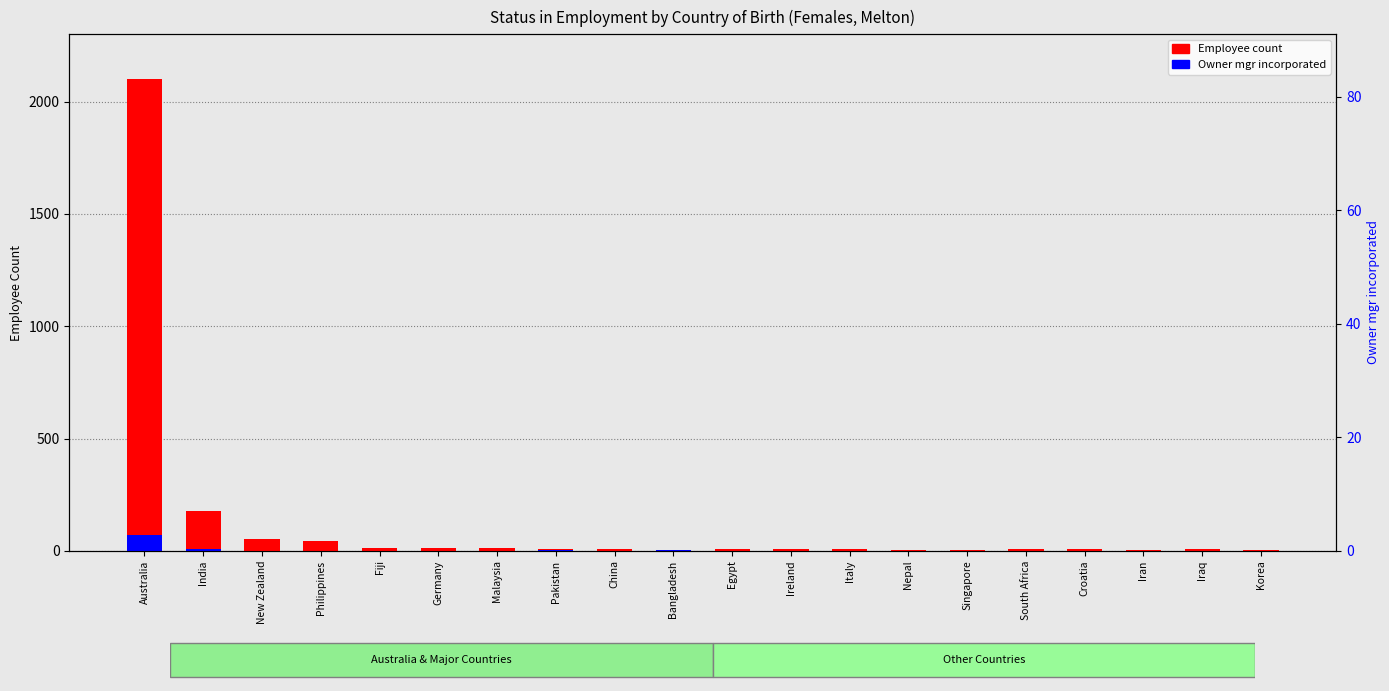

Reading right to left, transcribe all the data shown in this chart.

Employee count: Korea=3	Iraq=6	Iran=4	Croatia=7	South Africa=7	Singapore=5	Nepal=3	Italy=10	Ireland=9	Egypt=7	Bangladesh=4	China=8	Pakistan=9	Malaysia=13	Germany=12	Fiji=11	Philippines=44	New Zealand=52	India=179	Australia=2102
Owner mgr incorporated: Korea=0	Iraq=0	Iran=0	Croatia=0	South Africa=0	Singapore=0	Nepal=0	Italy=0	Ireland=0	Egypt=0	Bangladesh=5	China=0	Pakistan=3	Malaysia=0	Germany=0	Fiji=0	Philippines=0	New Zealand=0	India=10	Australia=70